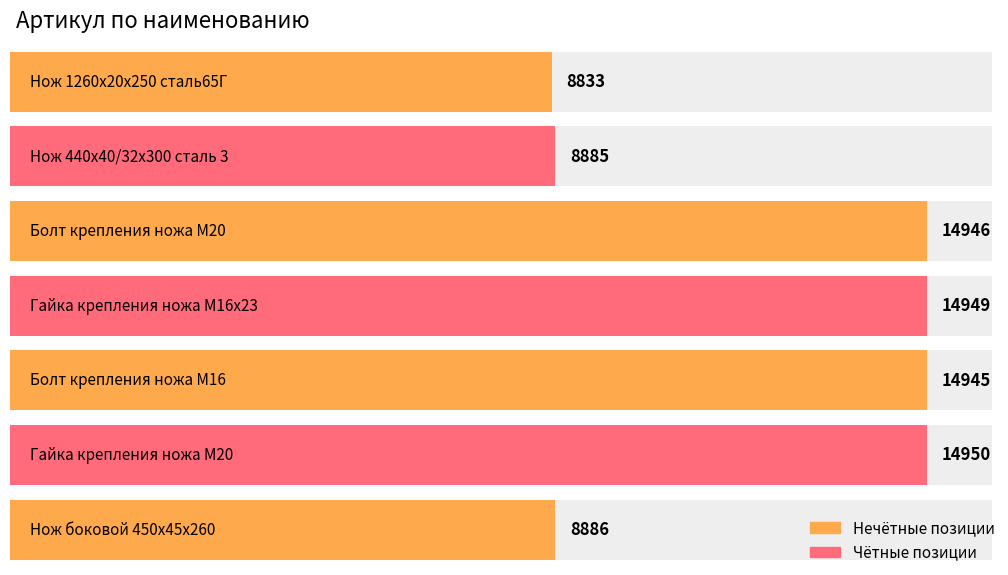

How many bars are there in total?

7